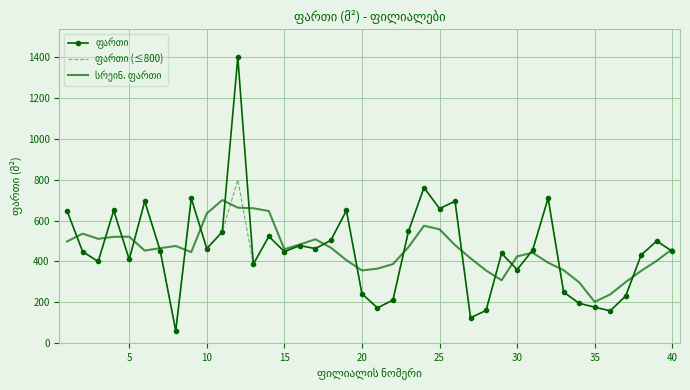

What is the greatest value displayed?

1400.0